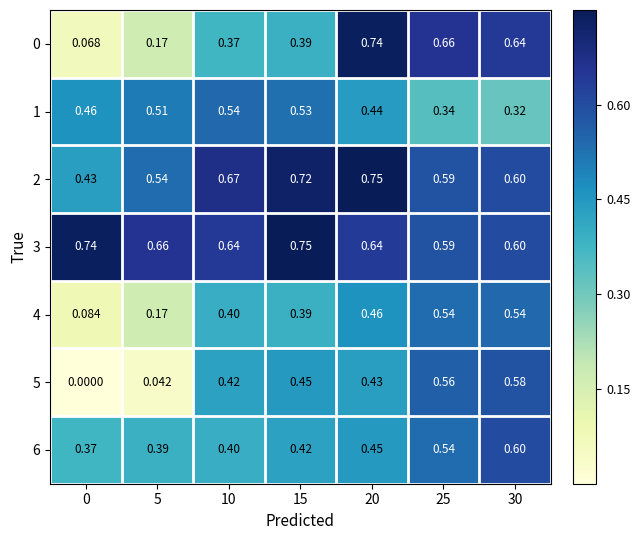

Is the value of 3 at 15 greater than the value of 1 at 0?

Yes